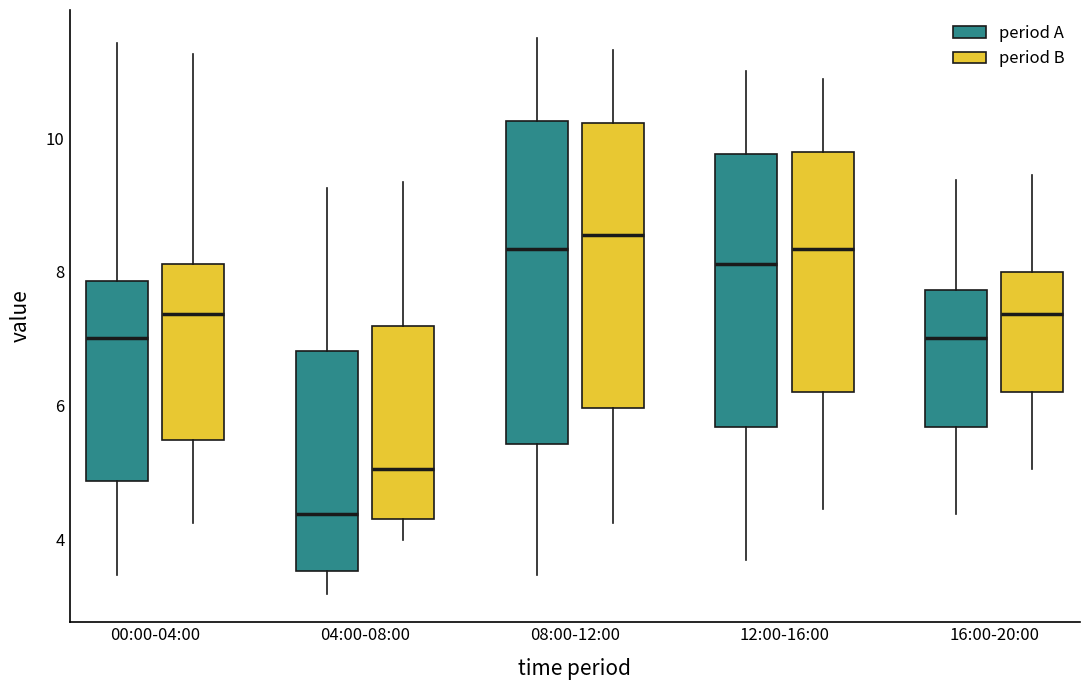

Reading left to right, transcribe this box plot: for each box, give where its median line is, the range the box spans, and where its two whiskers end, as read against the y-axis. The values are not printed on the chart, so give them approximately, as read against the axis.

00:00-04:00 (period A): median 7.0, box 4.8 to 7.8, whiskers 3.4 to 11.4
00:00-04:00 (period B): median 7.4, box 5.4 to 8.2, whiskers 4.2 to 11.2
04:00-08:00 (period A): median 4.4, box 3.6 to 6.8, whiskers 3.2 to 9.2
04:00-08:00 (period B): median 5.0, box 4.4 to 7.2, whiskers 4.0 to 9.4
08:00-12:00 (period A): median 8.4, box 5.4 to 10.2, whiskers 3.4 to 11.6
08:00-12:00 (period B): median 8.6, box 6.0 to 10.2, whiskers 4.2 to 11.4
12:00-16:00 (period A): median 8.2, box 5.6 to 9.8, whiskers 3.8 to 11.0
12:00-16:00 (period B): median 8.4, box 6.2 to 9.8, whiskers 4.4 to 10.8
16:00-20:00 (period A): median 7.0, box 5.6 to 7.8, whiskers 4.4 to 9.4
16:00-20:00 (period B): median 7.4, box 6.2 to 8.0, whiskers 5.0 to 9.4